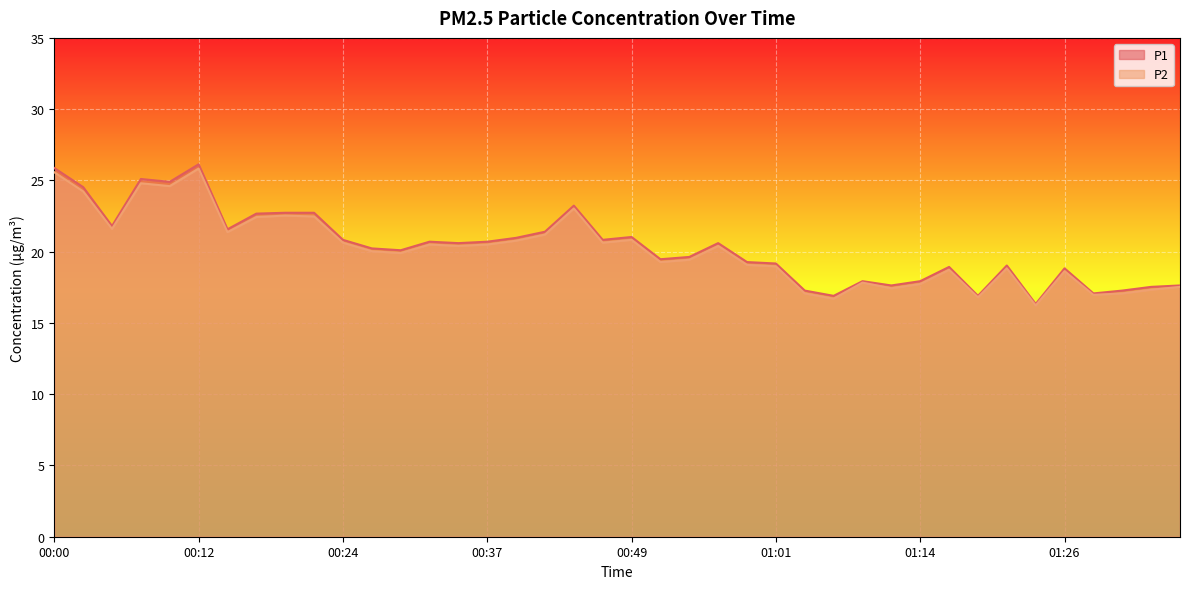

Reading right to left, list all the values displayed in this chart.

P1: 17.6	17.5	17.3	17.1	18.8	16.3	19.0	16.9	18.9	17.9	17.6	17.9	16.9	17.3	19.2	19.3	20.6	19.6	19.5	21.0	20.8	23.2	21.4	21.0	20.7	20.6	20.7	20.1	20.2	20.8	22.7	22.7	22.7	21.6	26.1	24.9	25.1	21.8	24.5	25.9
P2: 17.5	17.3	17.1	17.0	18.6	16.2	18.8	16.8	18.7	17.7	17.4	17.8	16.7	17.1	19.0	19.1	20.4	19.4	19.3	20.8	20.6	23.0	21.2	20.8	20.5	20.4	20.5	19.9	20.0	20.6	22.5	22.5	22.4	21.4	25.8	24.6	24.8	21.6	24.2	25.6